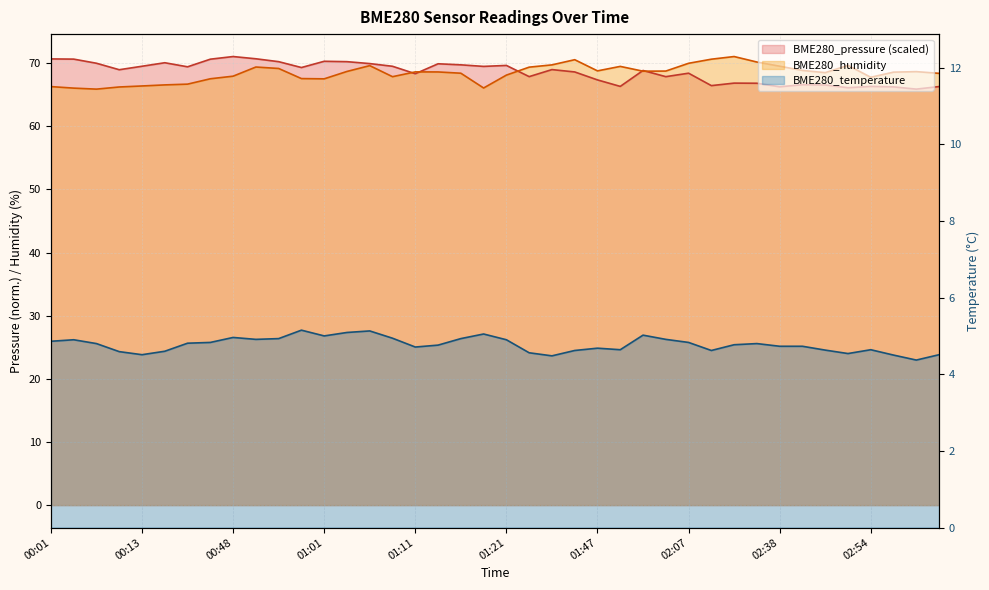

What is the lowest value of the BME280_humidity series?

65.9